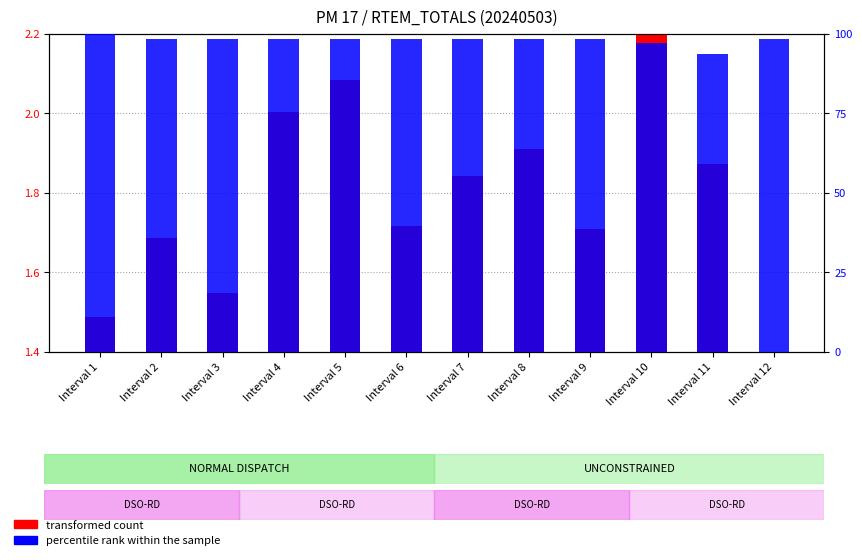

What is the sum of all percentile rank within the sample values?

1175.6